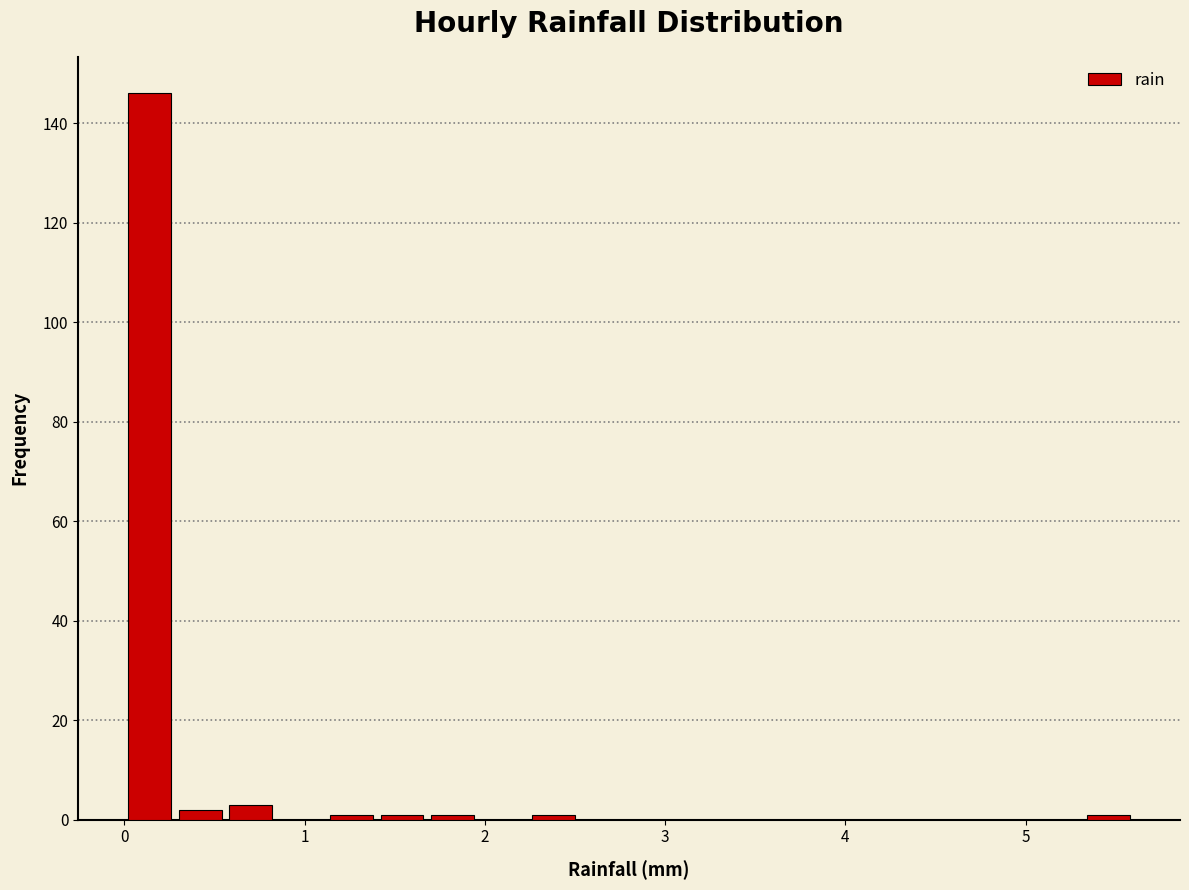

Around what value on the x-axis is the tallest bar? Give the approximate position of its centre, as read against the axis.

0.1